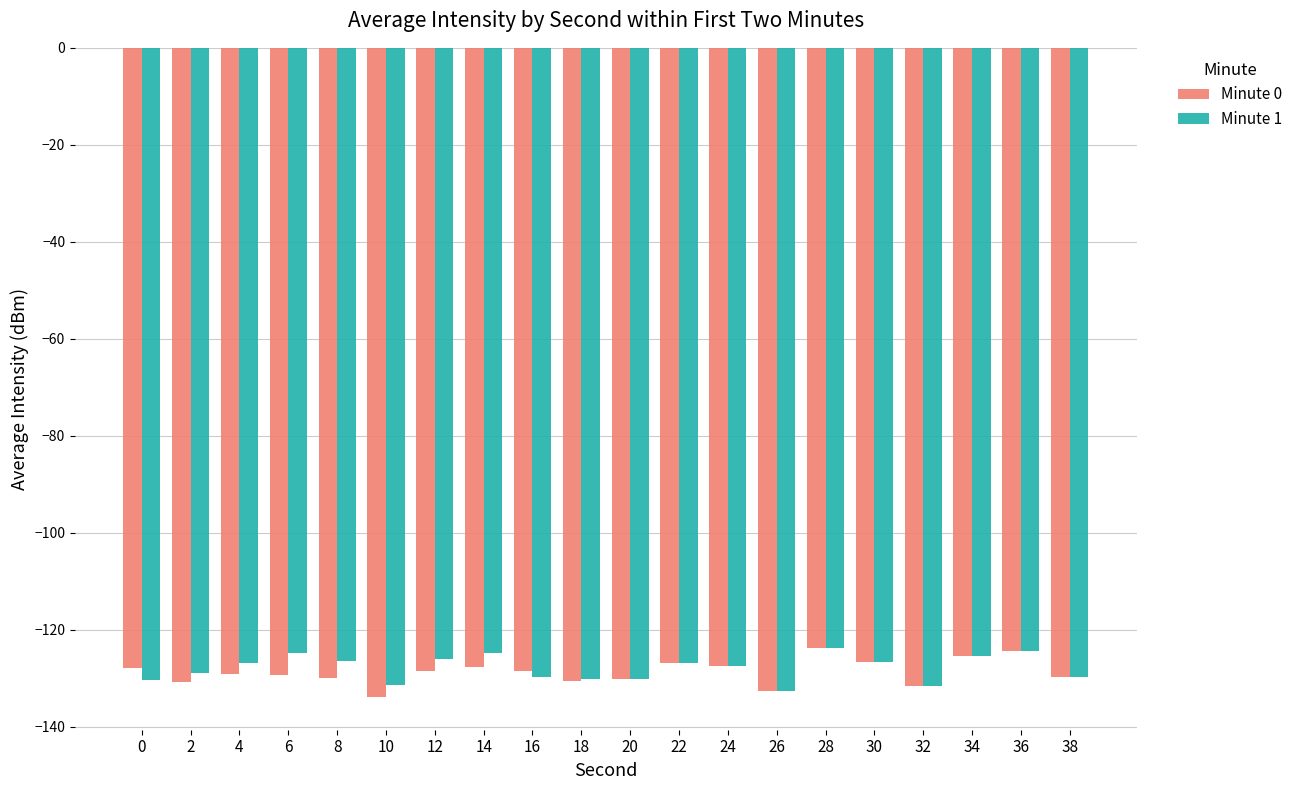

What is the sum of the Minute 0 values at 12 and 22?

-255.3